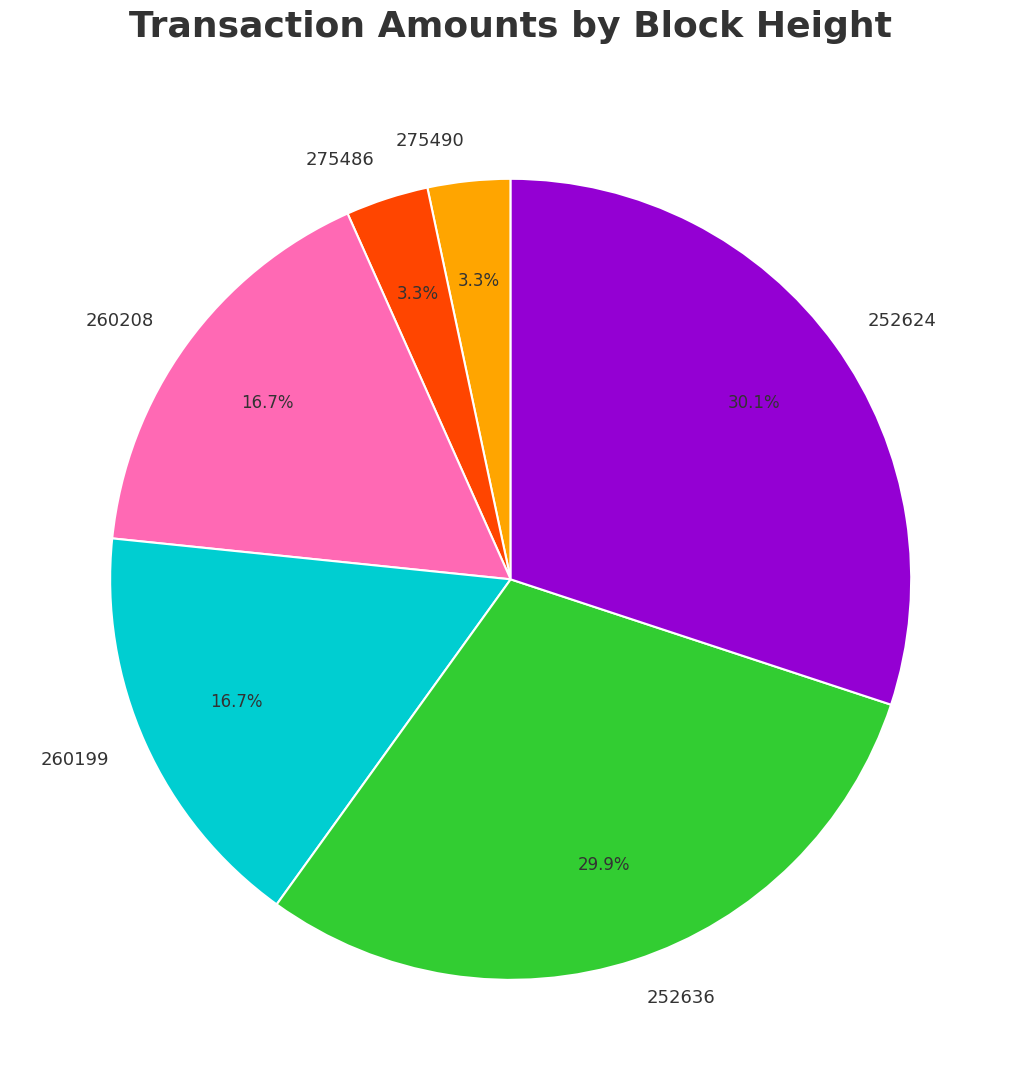

What is the ratio of the value at 260208 to the value at 260199?

1.0